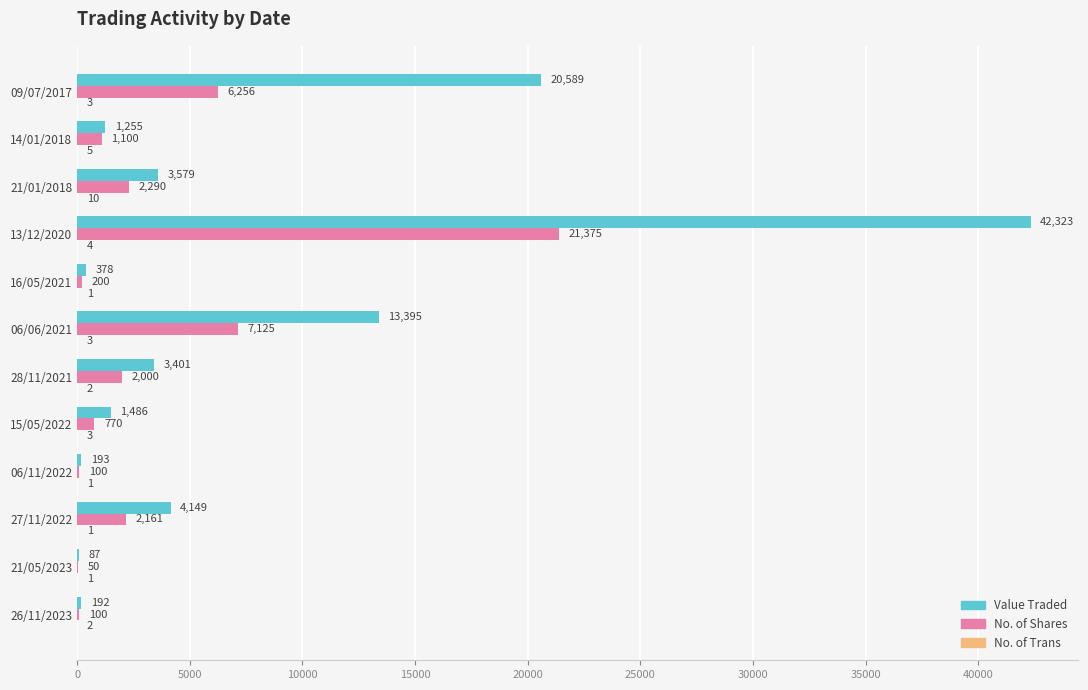

At which label does No. of Shares reach its peak?

13/12/2020